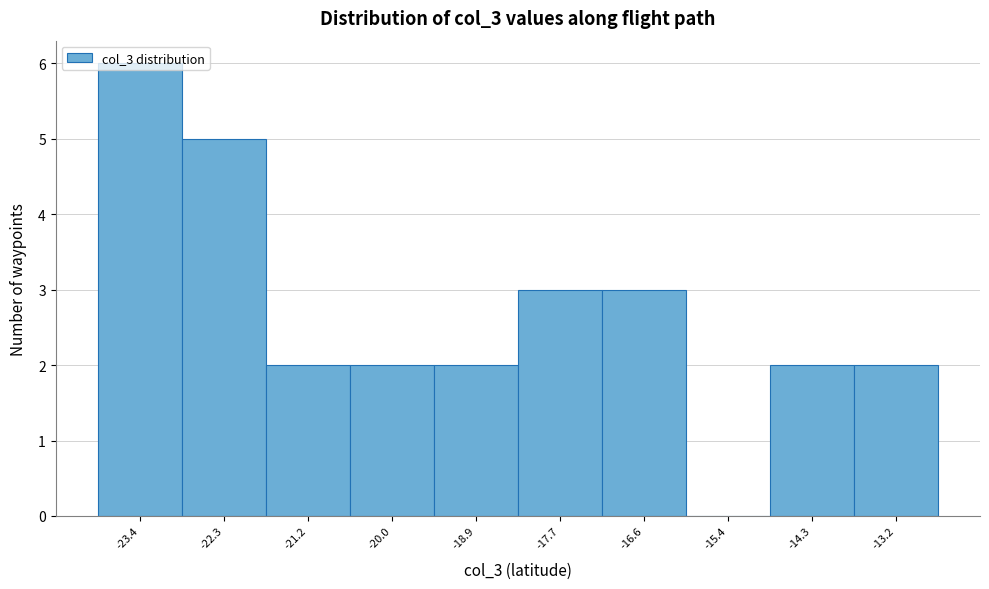

What is the sum of the values at -22.3 and -20.0?

7